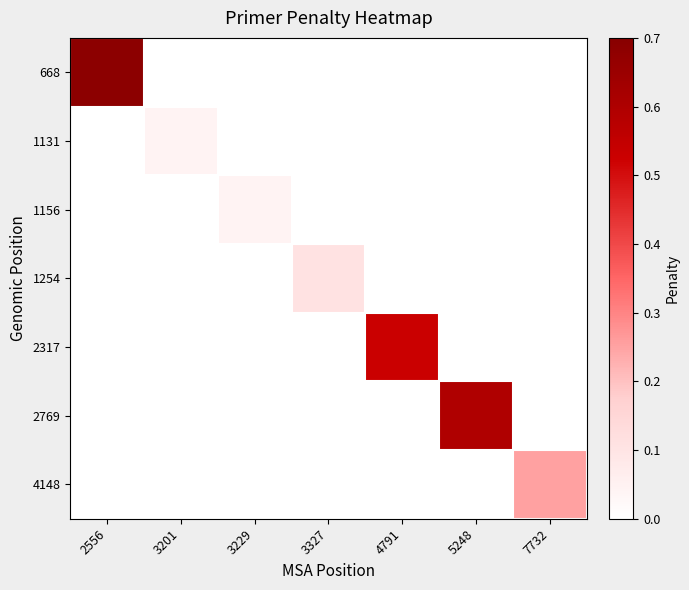

What is the greatest value displayed?

0.7